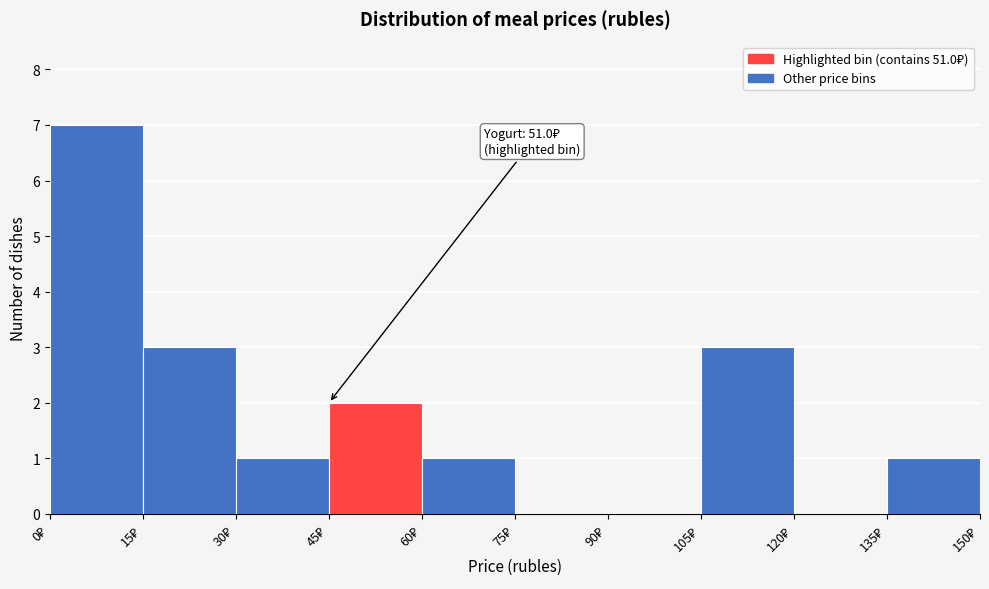

Over which range of the x-axis is the bar tallest?

0 to 15